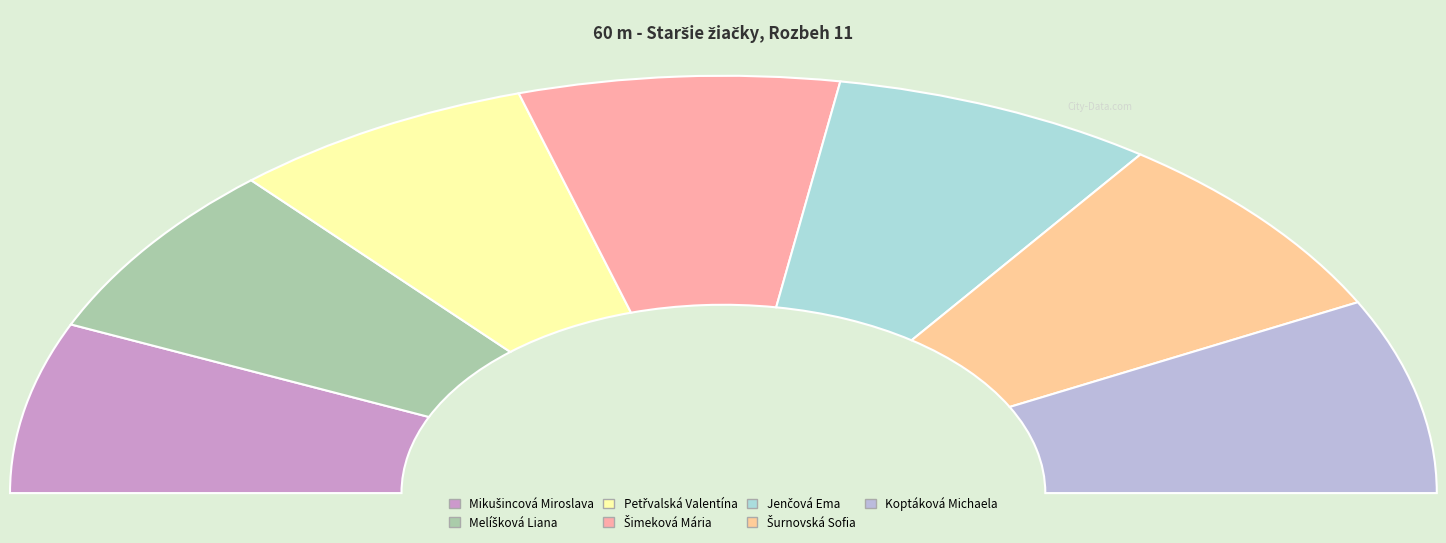

What is the ratio of the value at Šurnovská Sofia to the value at Petřvalská Valentína?

1.1